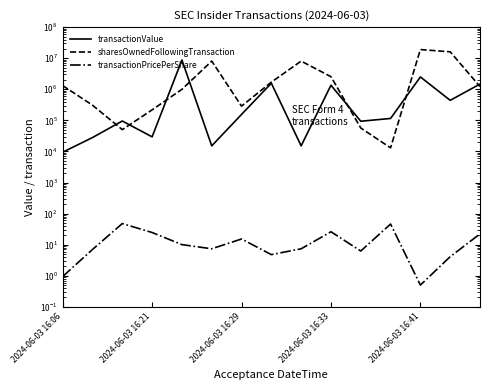

Which series has the widest spread of values?

sharesOwnedFollowingTransaction